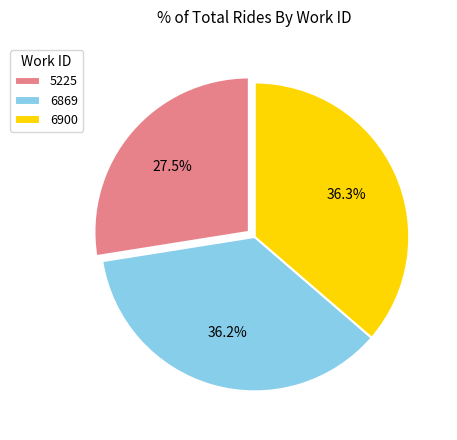

To the nearest percent, what percentage of the pie is 6900?

36%